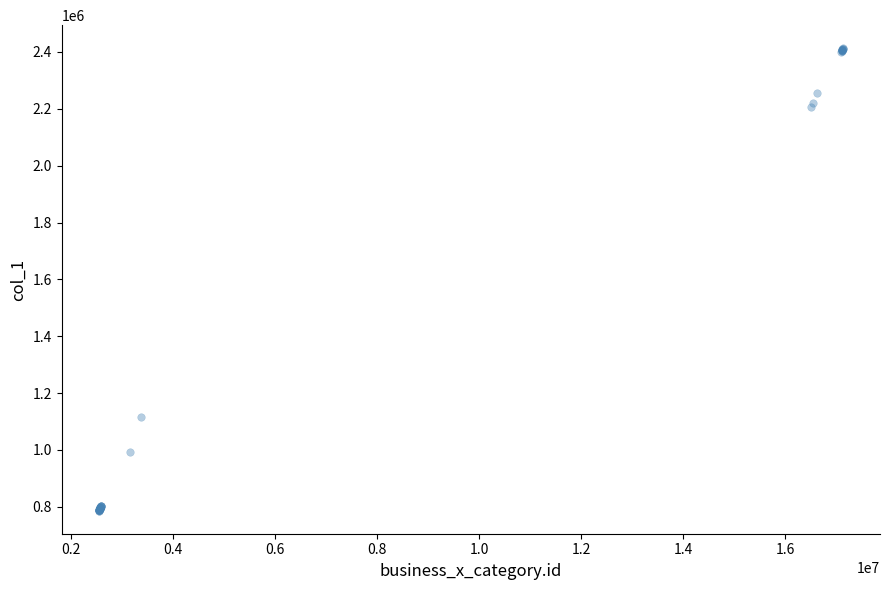

What Y value in the scatter plot is closest to 1599773?

1117627